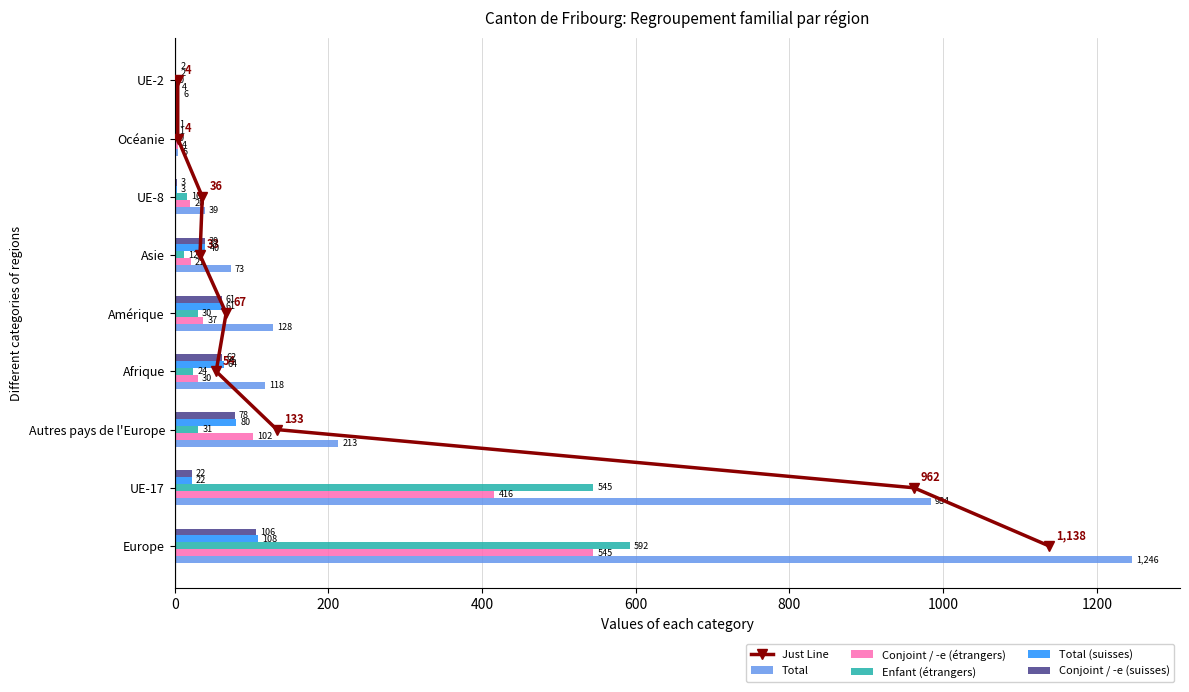

What is the value of the Total (suisses) bar at the 8th from the left?

1